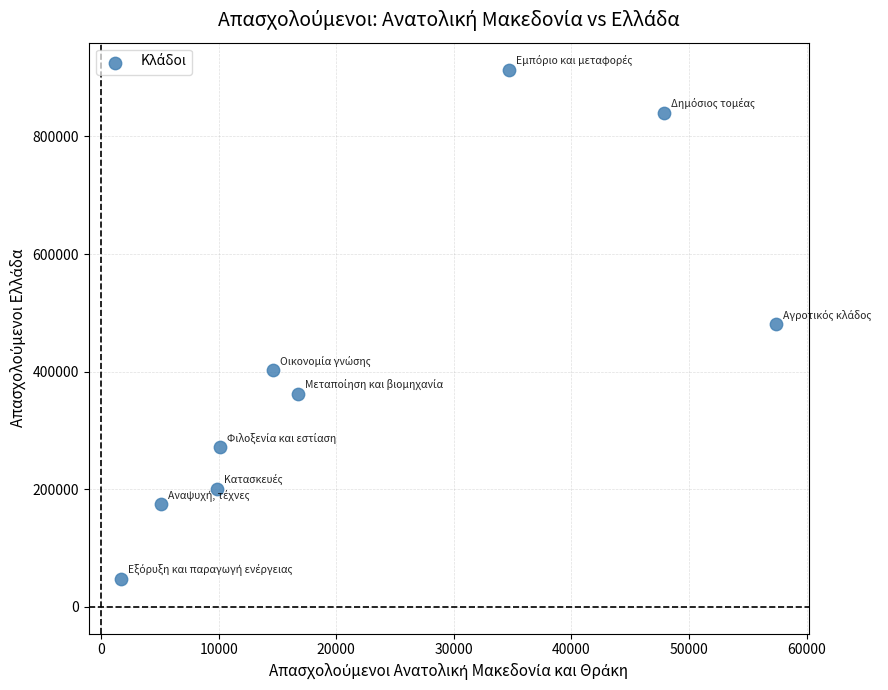

What is the average X value?

22007.9